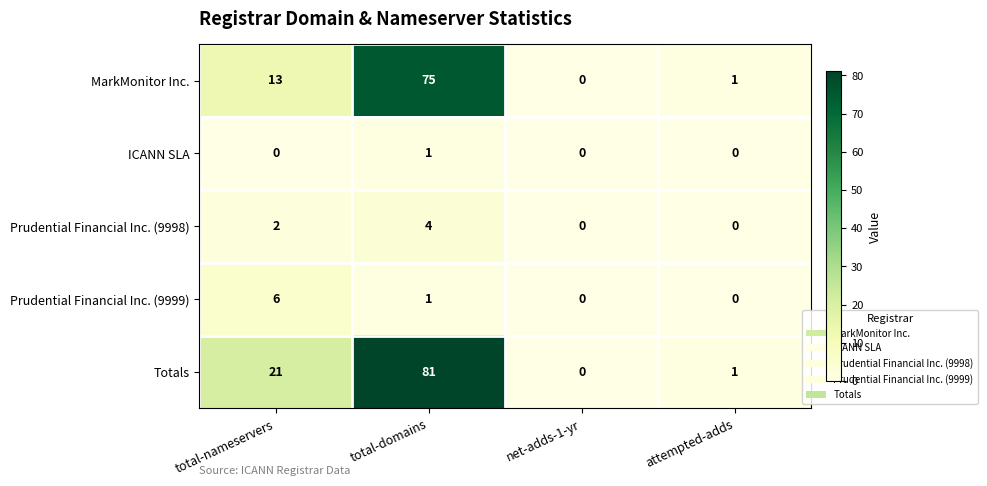

What is the sum of all Prudential Financial Inc. (9999) values?

7